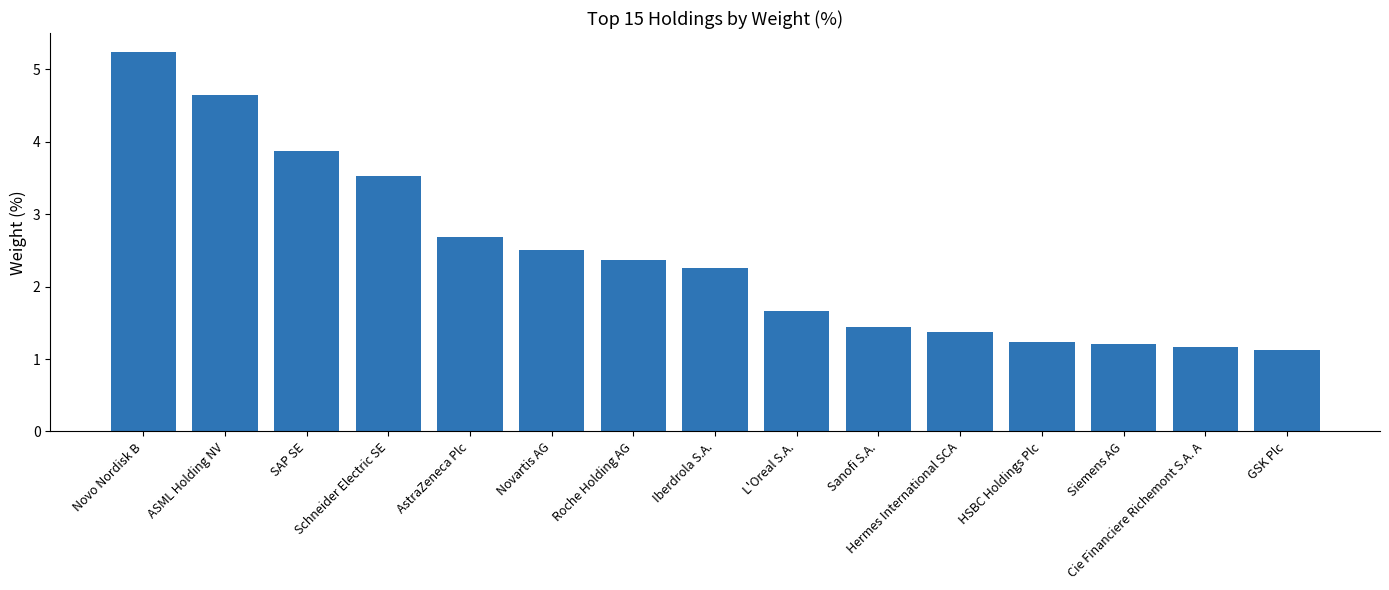

Does the chart contain stacked bars?

No